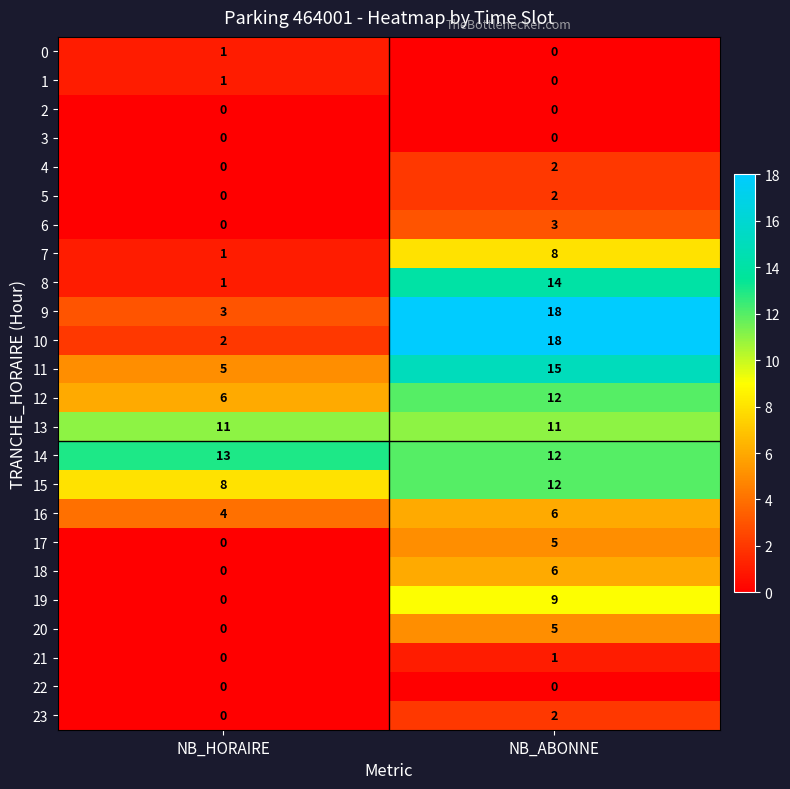

Which series has the largest range (max minus min)?

10